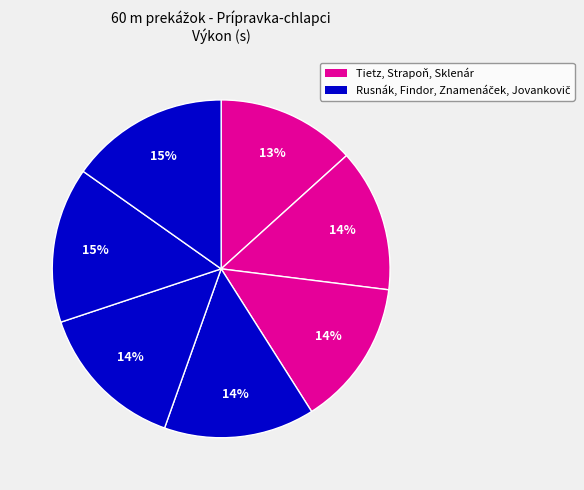

Rank the categories by value from lowest to highest.

Tietz Patrik, Strapoň Daniel, Sklenár Lukáš, Rusnák Samuel, Findor Milan, Znamenáček Marek, Jovankovič Sebastian